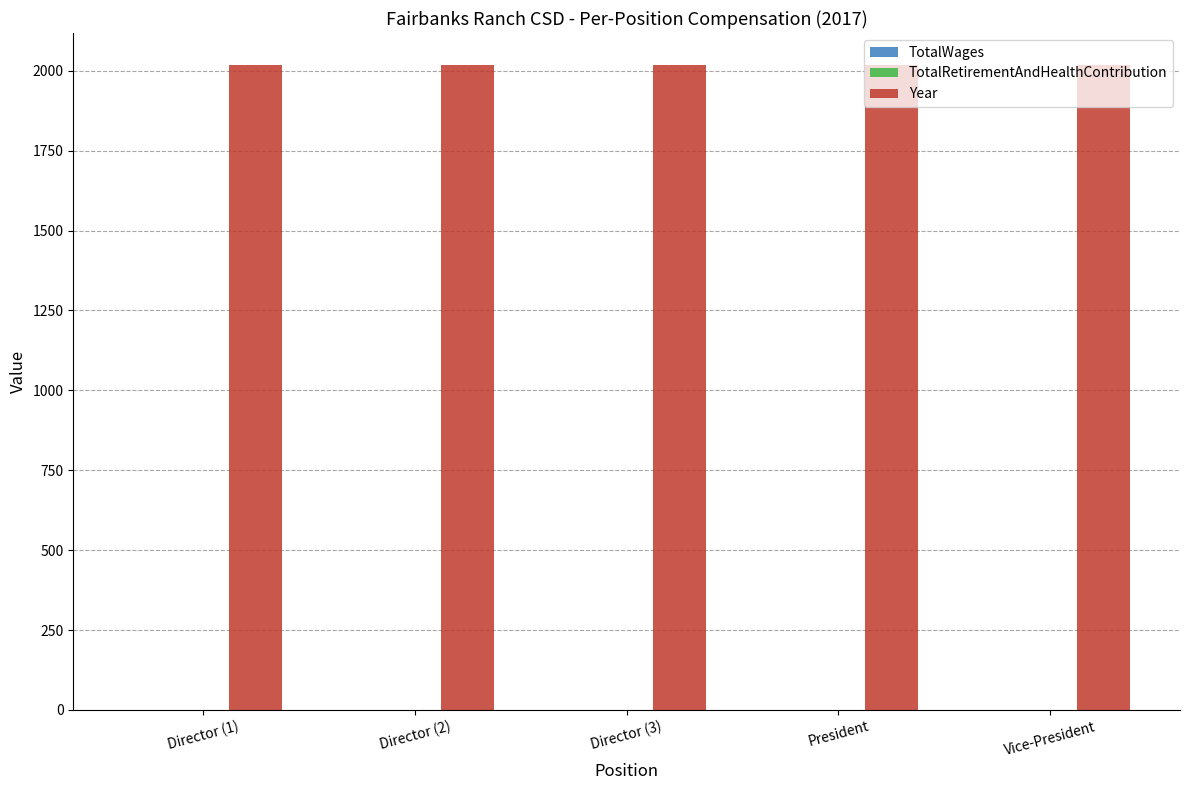

What is the difference between the highest and lowest values at Director (1)?

2017